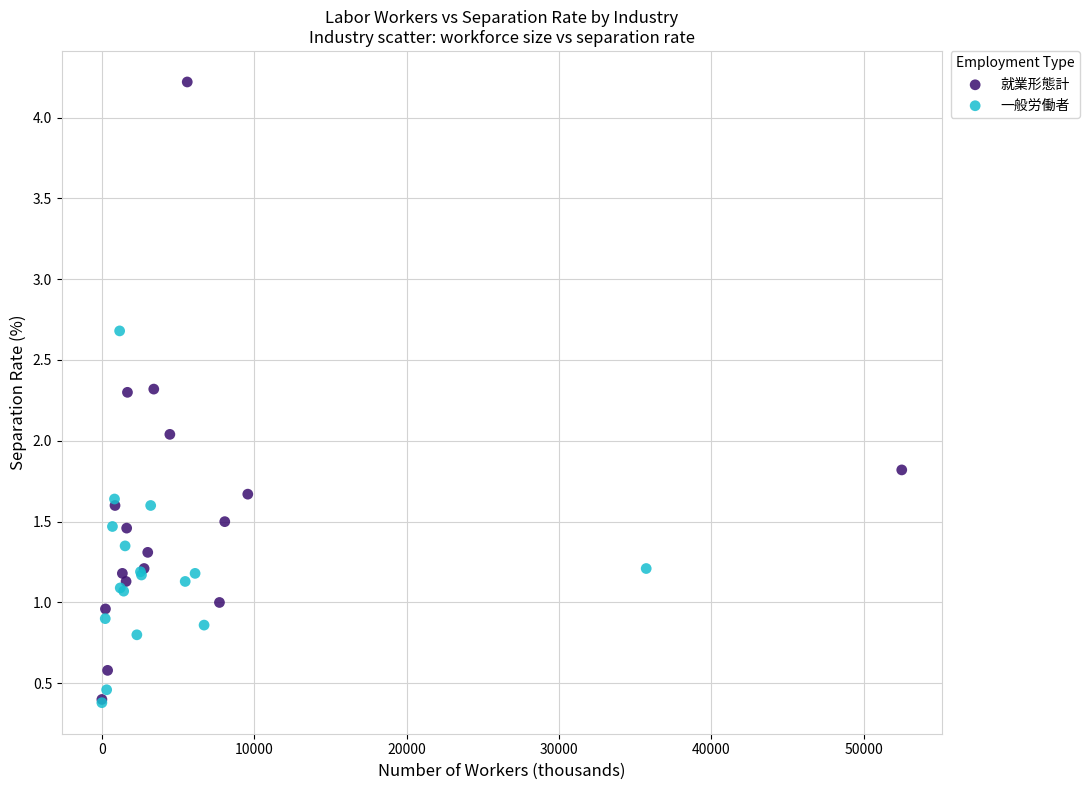

Which series has the widest spread of Y values?

就業形態計